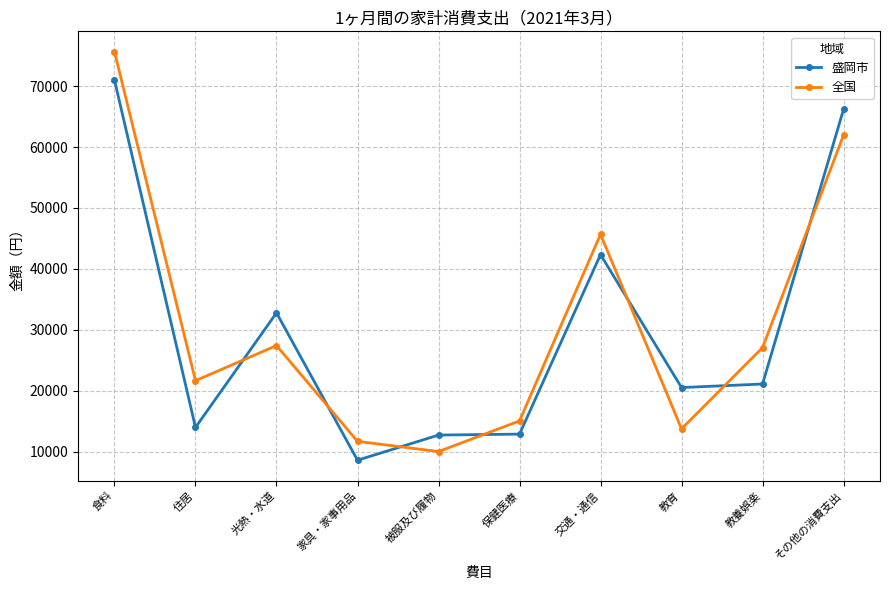

How many distinct data groups are displayed?

2